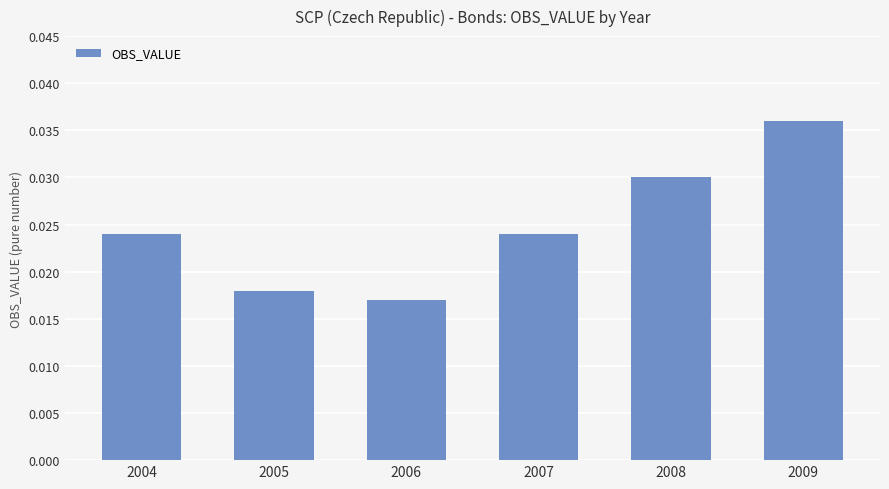

Which label corresponds to the largest value in the chart?

2009